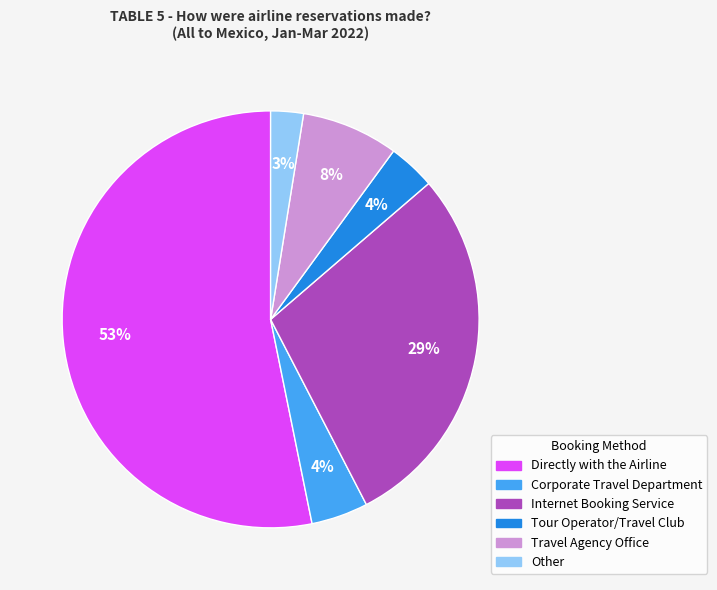

Is it true that Travel Agency Office is 8% of the pie?

True